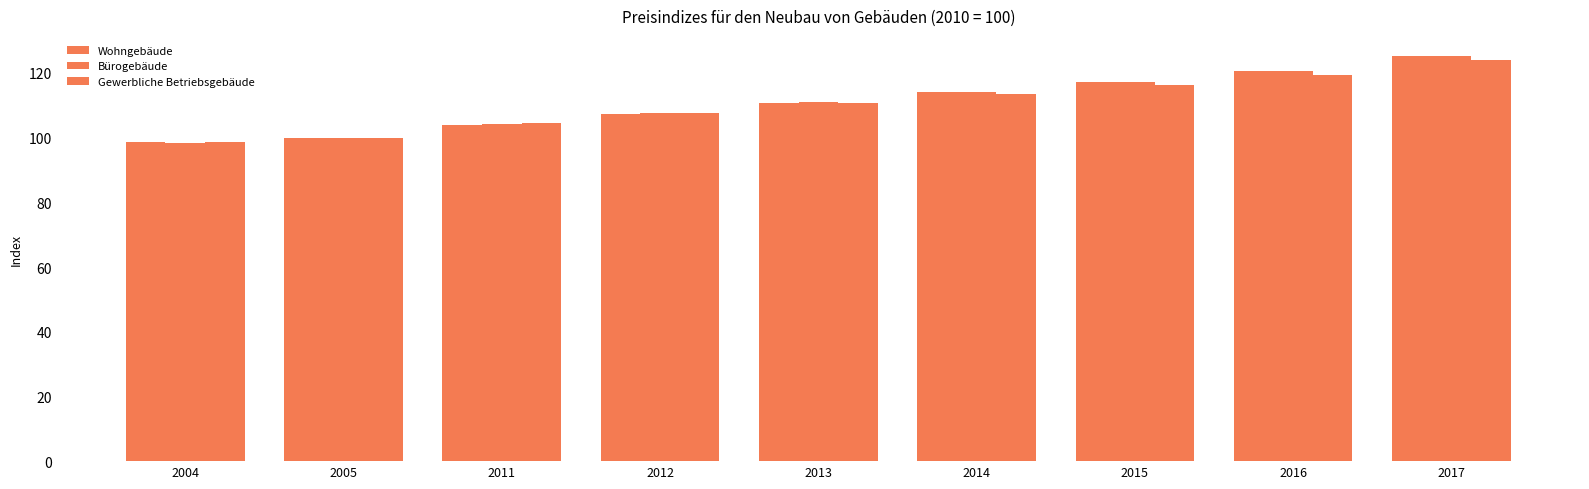

How many groups of bars are there?

9